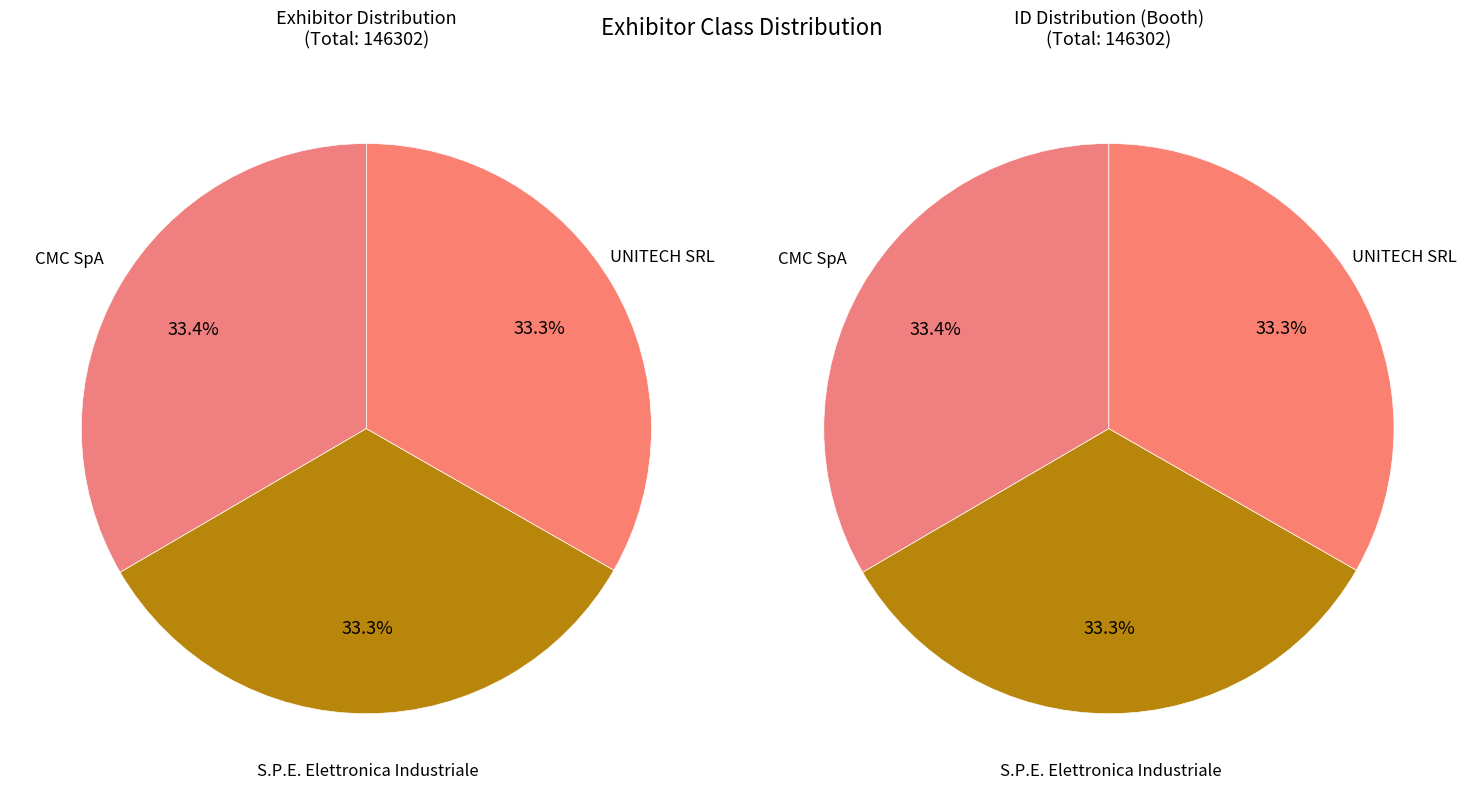

Which slice is the smallest?

UNITECH SRL